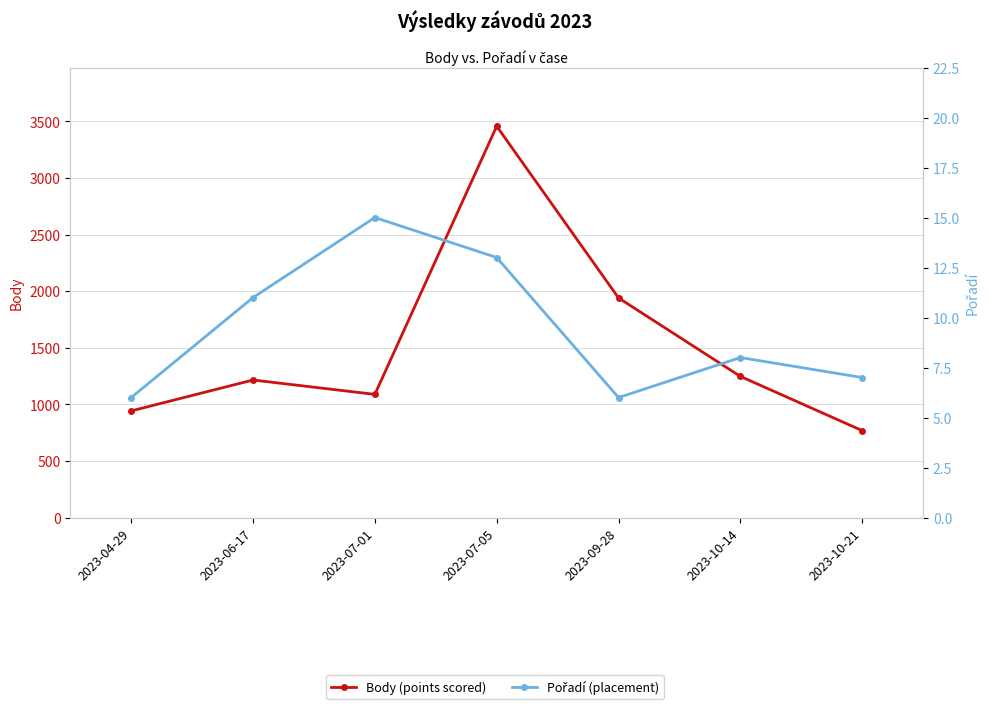

What value does the Body (points scored) series have at 2023-07-05, to the nearest 100?

3500